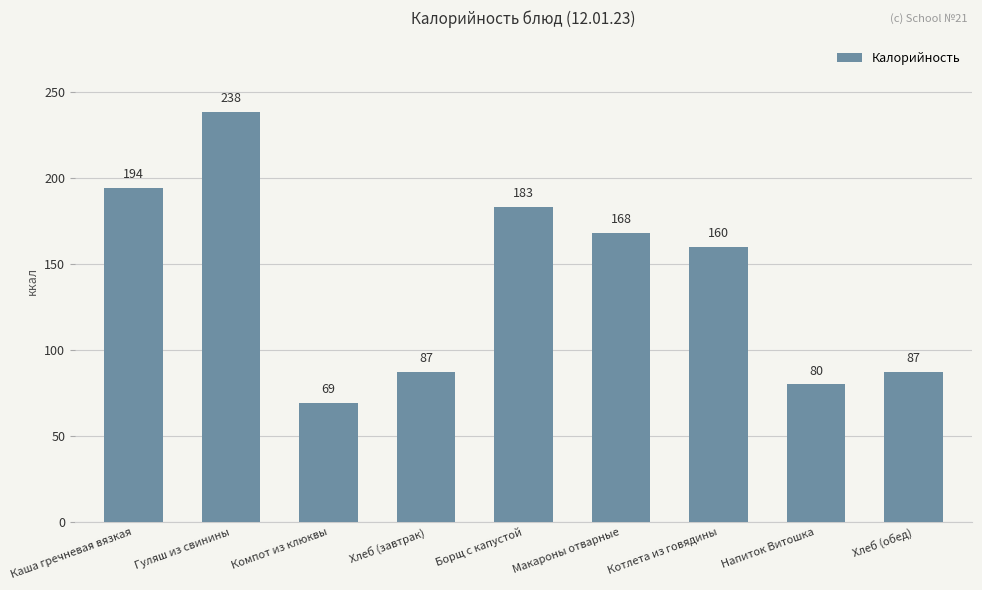

What is the label of the 4th bar from the left?

Хлеб (завтрак)